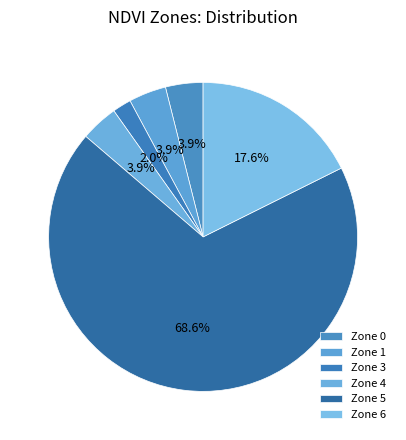

Is it true that Zone 5 is 69% of the pie?

True